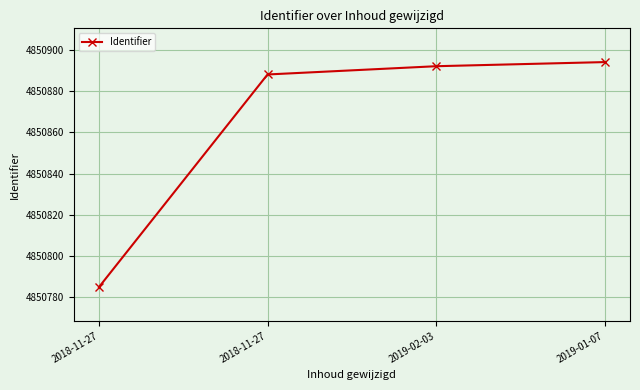

How many data points are less than 4850892?

2